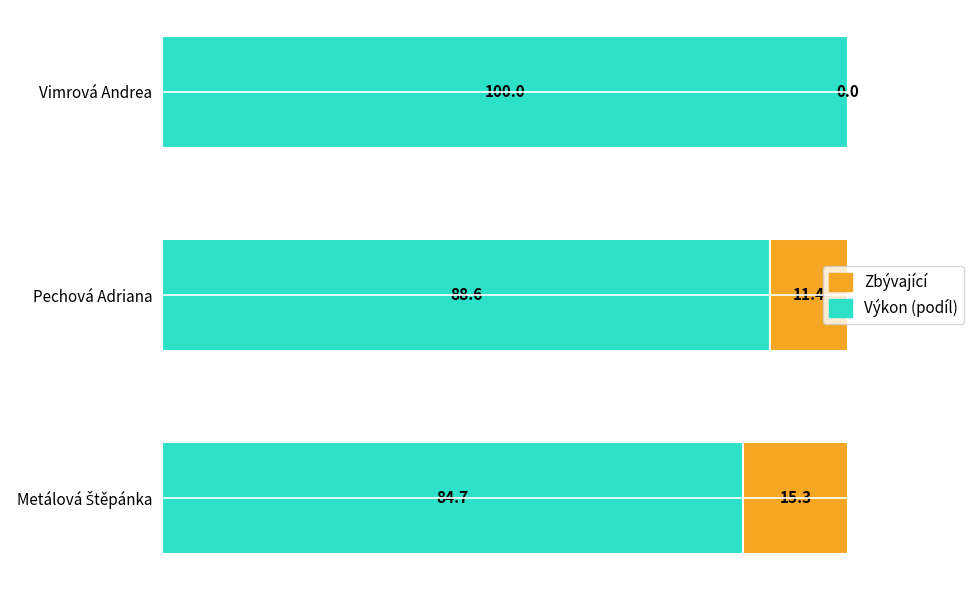

At which label is Výkon (podíl) closest to 92?

Pechová Adriana